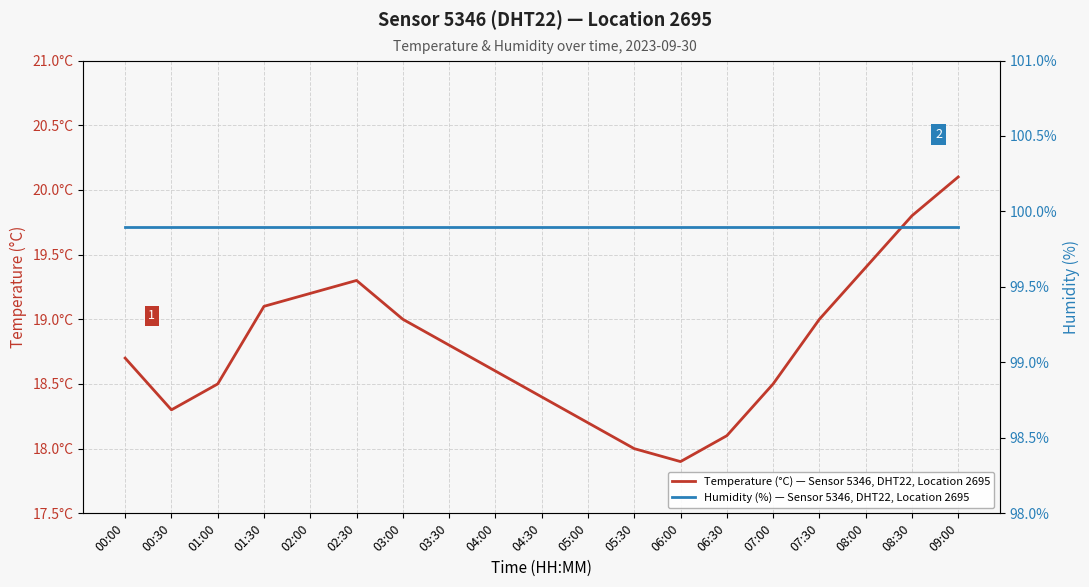

Reading left to right, transcribe all the data shown in this chart.

Temperature (°C) — Sensor 5346, DHT22, Location 2695: 18.7	18.3	18.5	19.1	19.2	19.3	19.0	18.8	18.6	18.4	18.2	18.0	17.9	18.1	18.5	19.0	19.4	19.8	20.1
Humidity (%) — Sensor 5346, DHT22, Location 2695: 99.9	99.9	99.9	99.9	99.9	99.9	99.9	99.9	99.9	99.9	99.9	99.9	99.9	99.9	99.9	99.9	99.9	99.9	99.9